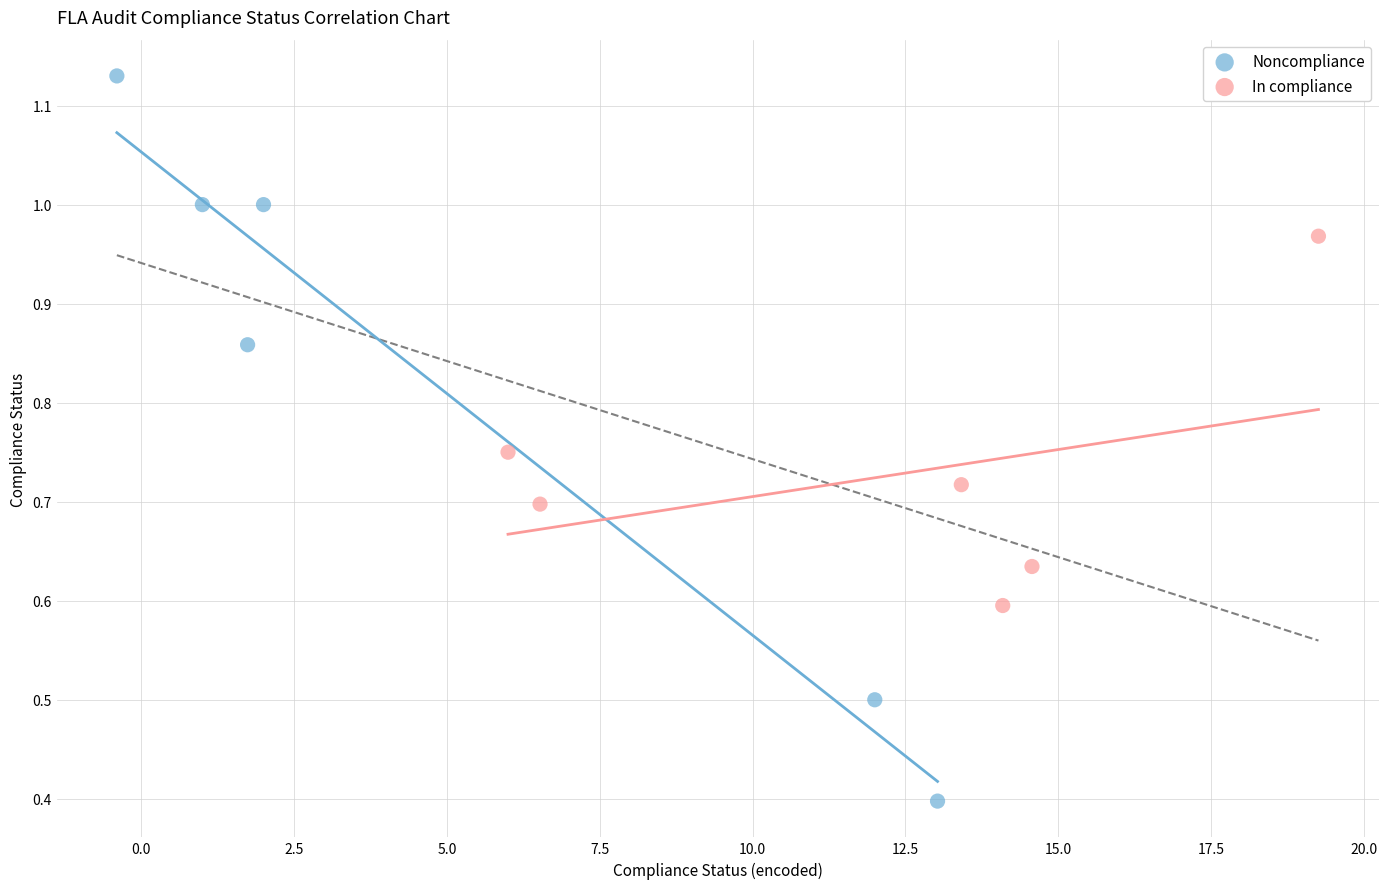

Which series contains the highest Y value?

Noncompliance